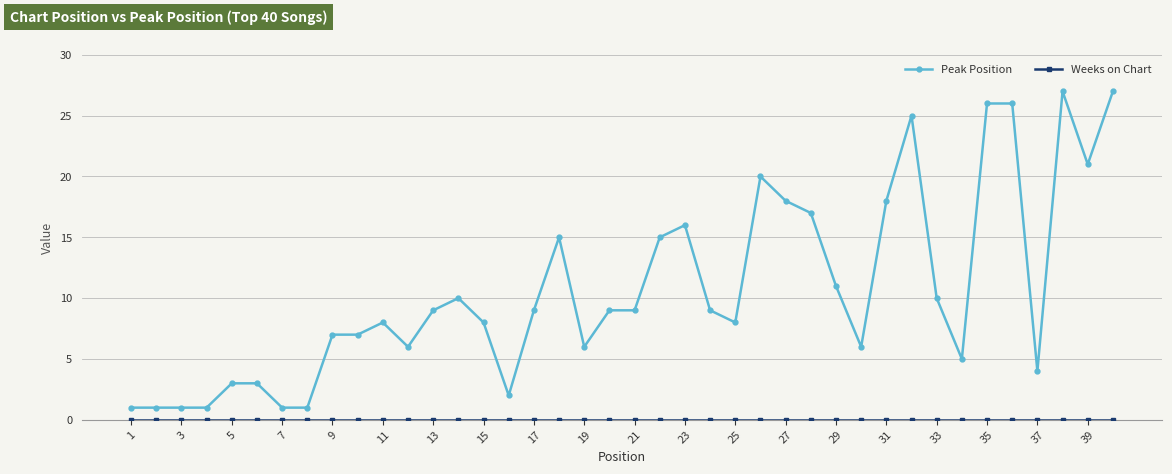

Which series has the widest spread of values?

Peak Position